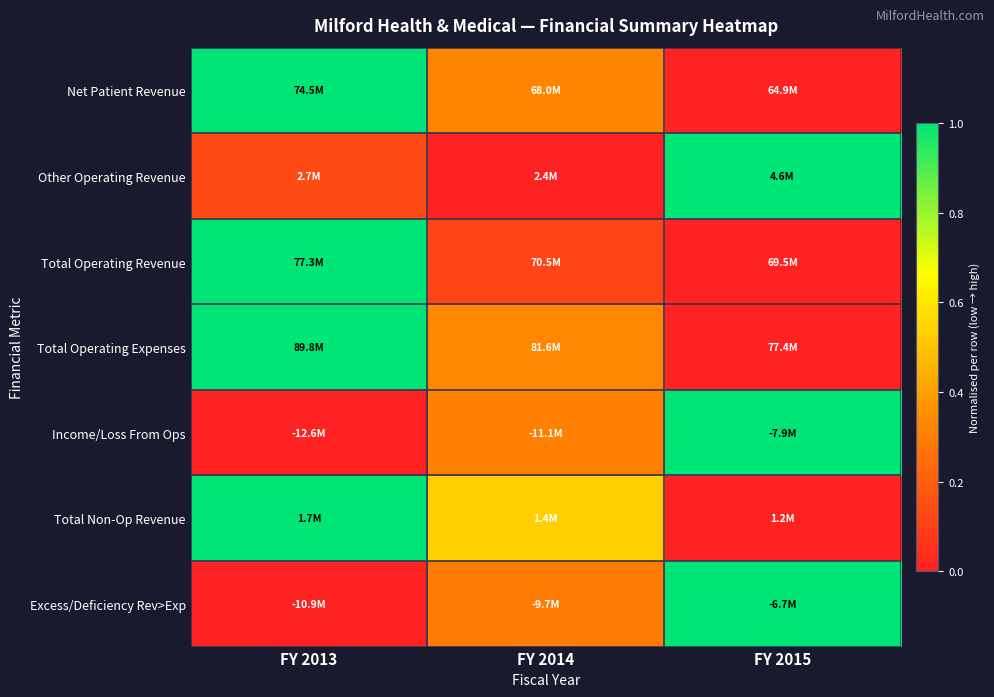

What is the difference between the highest and lowest values at FY 2014?

0.5